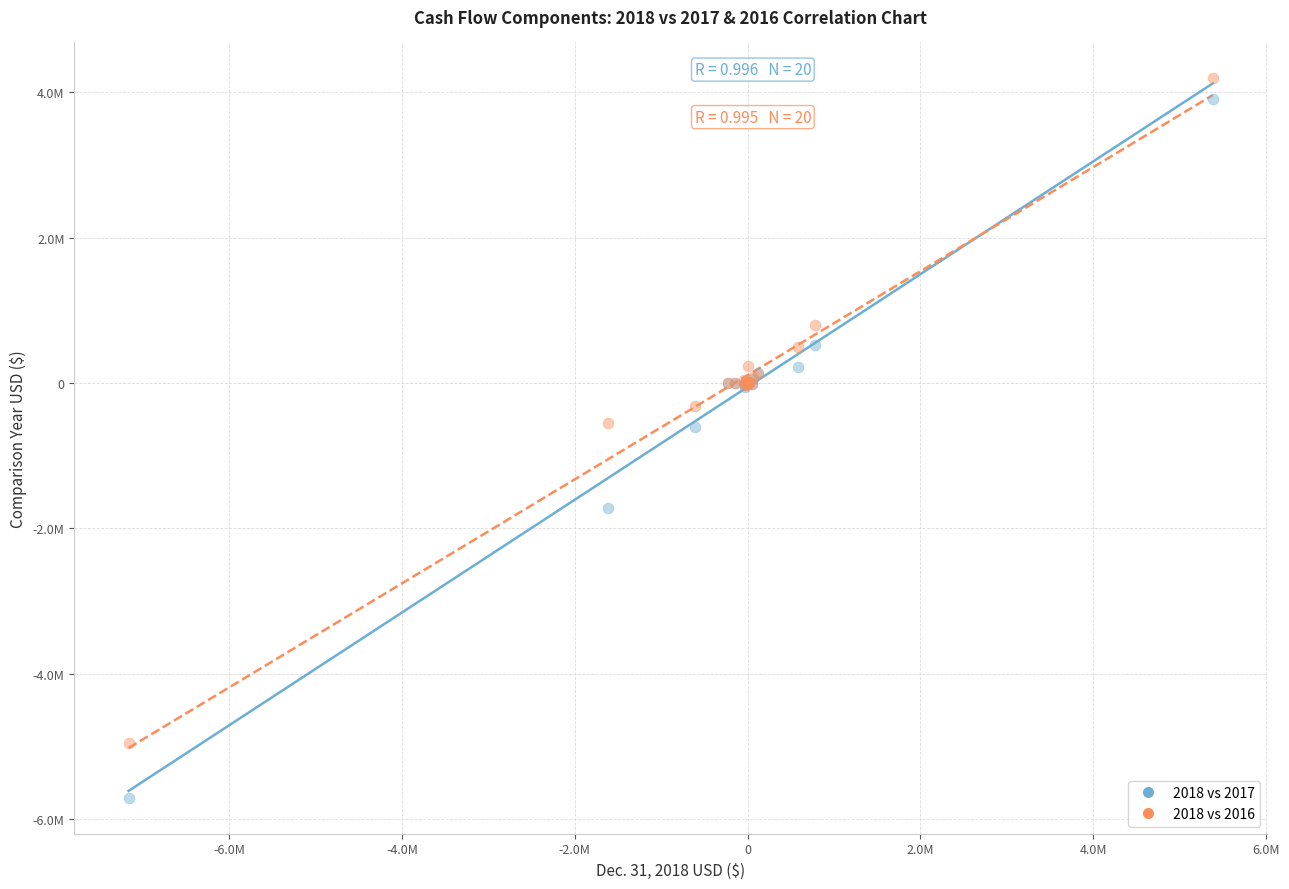

What are all the series names shown in the legend?

2018 vs 2017, 2018 vs 2016